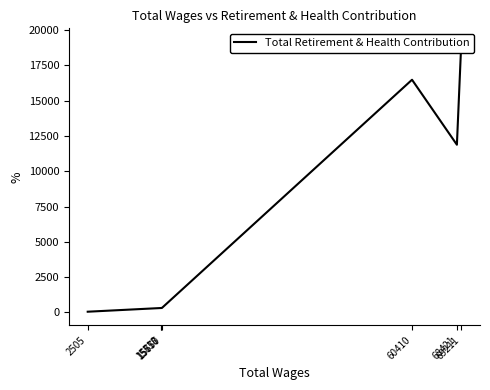

How many data points are less than 315?

3